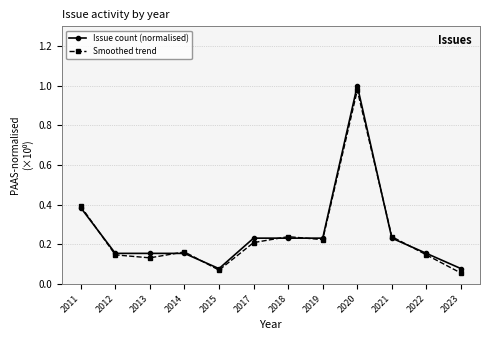

True or false: Smoothed trend has a value of 0.2 at 2018.

True